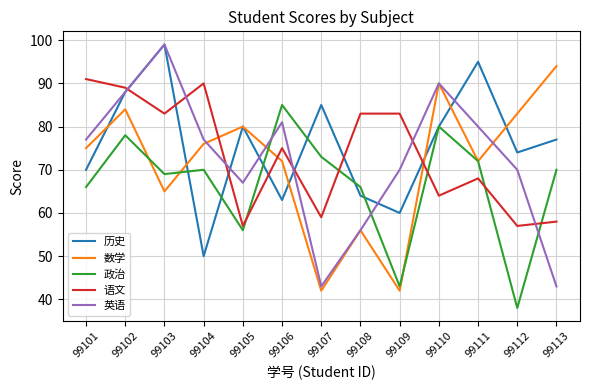

Reading left to right, extract all data points from this chart.

历史: 70	88	99	50	80	63	85	64	60	80	95	74	77
数学: 75	84	65	76	80	72	42	56	42	90	72	83	94
政治: 66	78	69	70	56	85	73	66	43	80	72	38	70
语文: 91	89	83	90	57	75	59	83	83	64	68	57	58
英语: 77	88	99	77	67	81	43	56	70	90	80	70	43